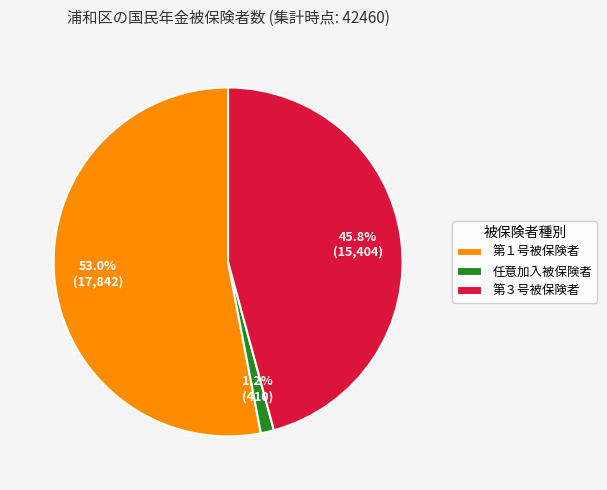

Is it true that 任意加入被保険者 is 1% of the pie?

True